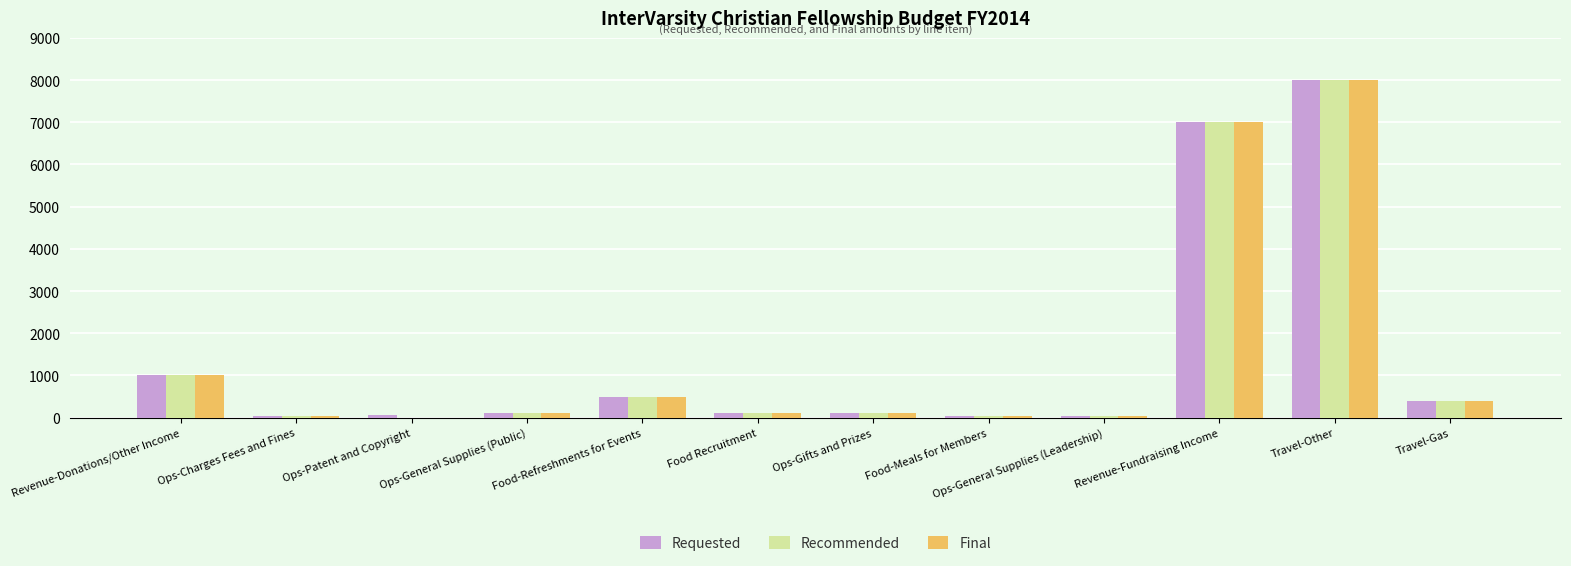

At which label is Final closest to 4000?

Revenue-Donations/Other Income